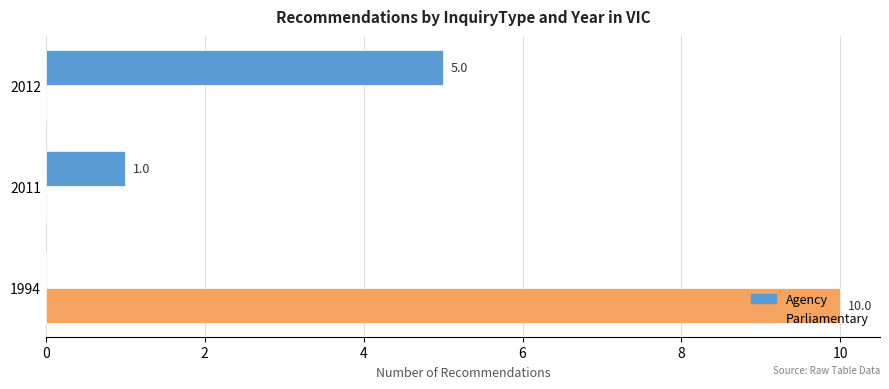

True or false: Agency has a value of 2 at 2012.

False